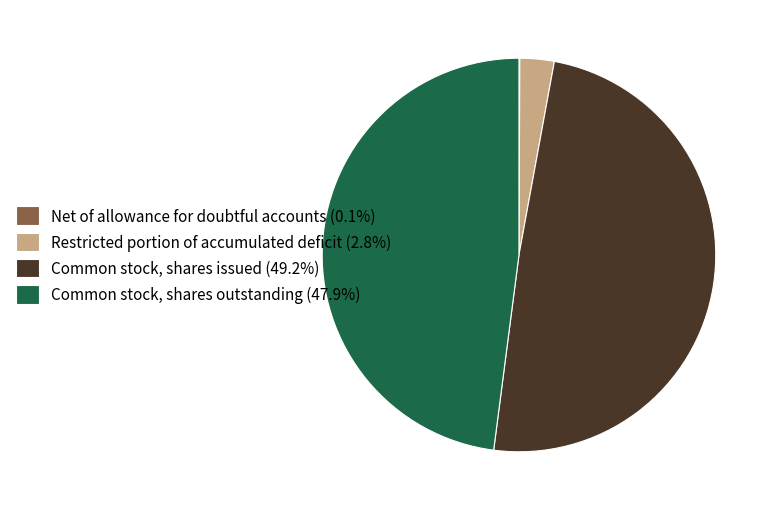

True or false: Common stock, shares issued accounts for 41% of the total.

False